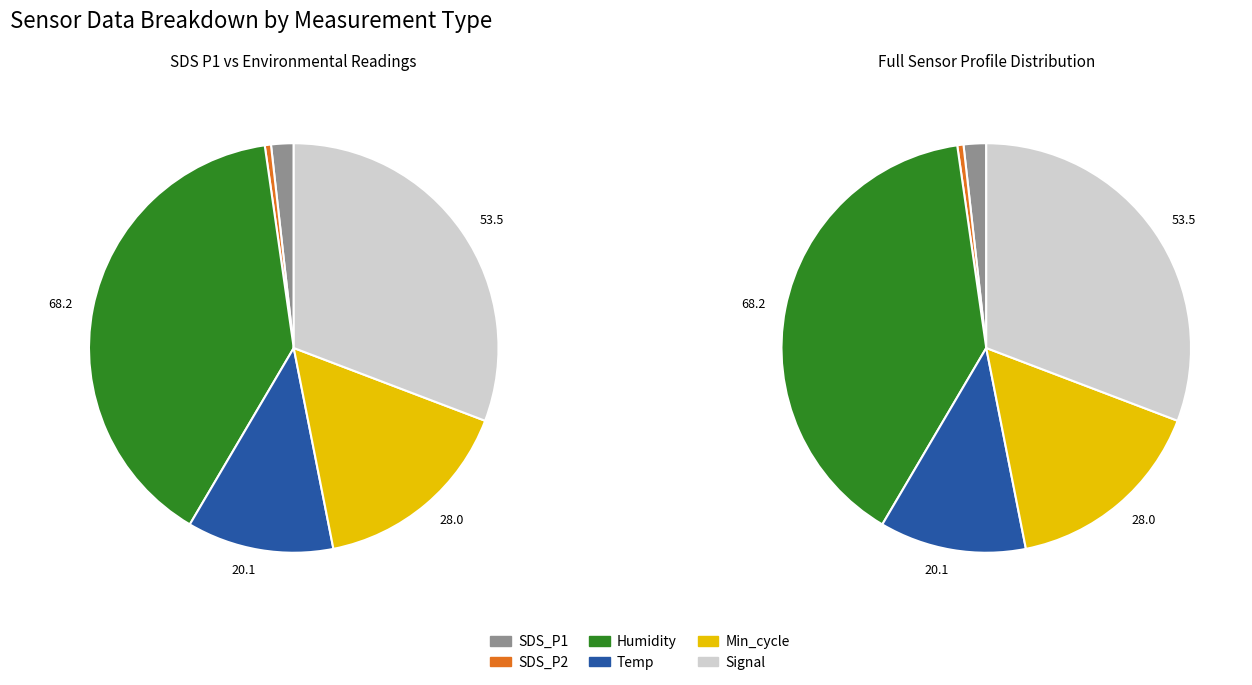

Combined, do SDS_P1 and Signal account for over 50%?

No